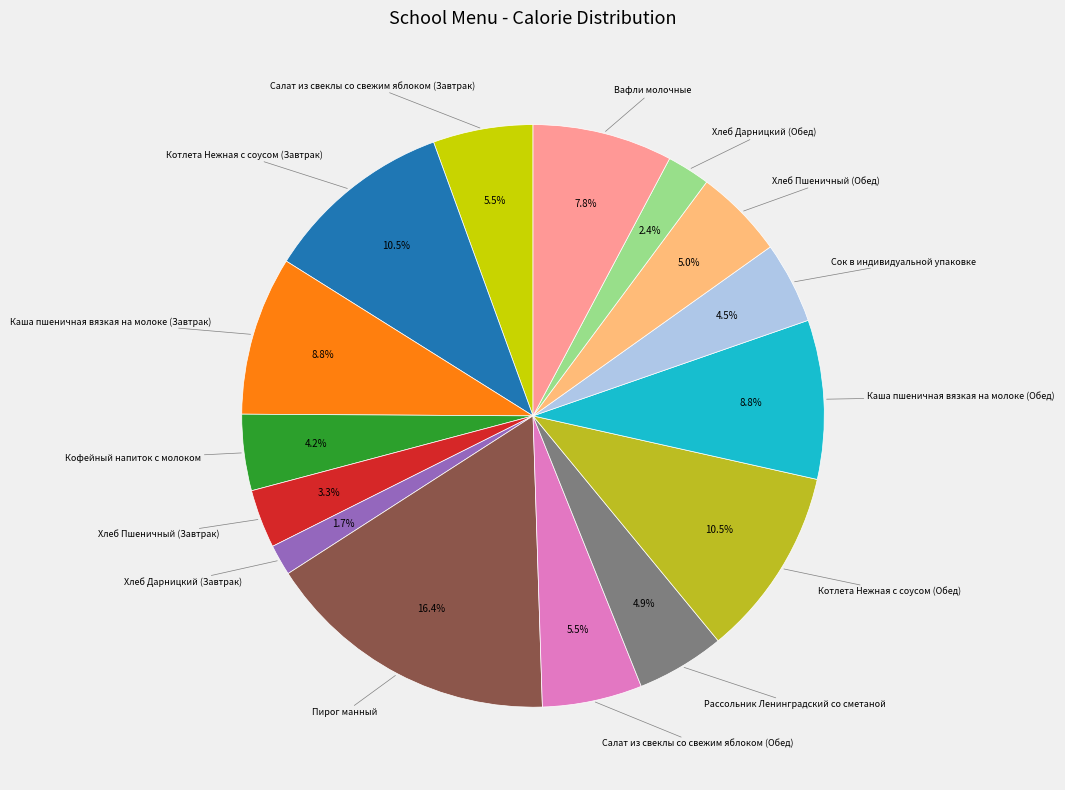

Does any single category account for the majority?

No